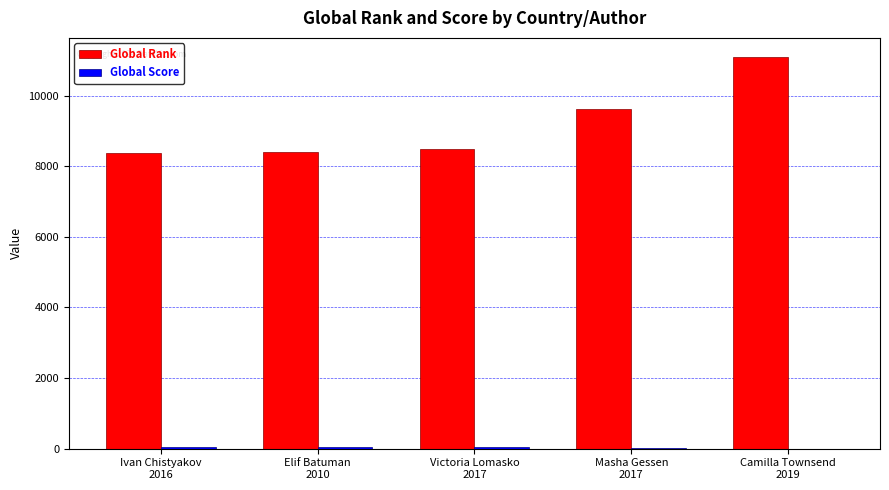

Count the number of data series in this chart.

2